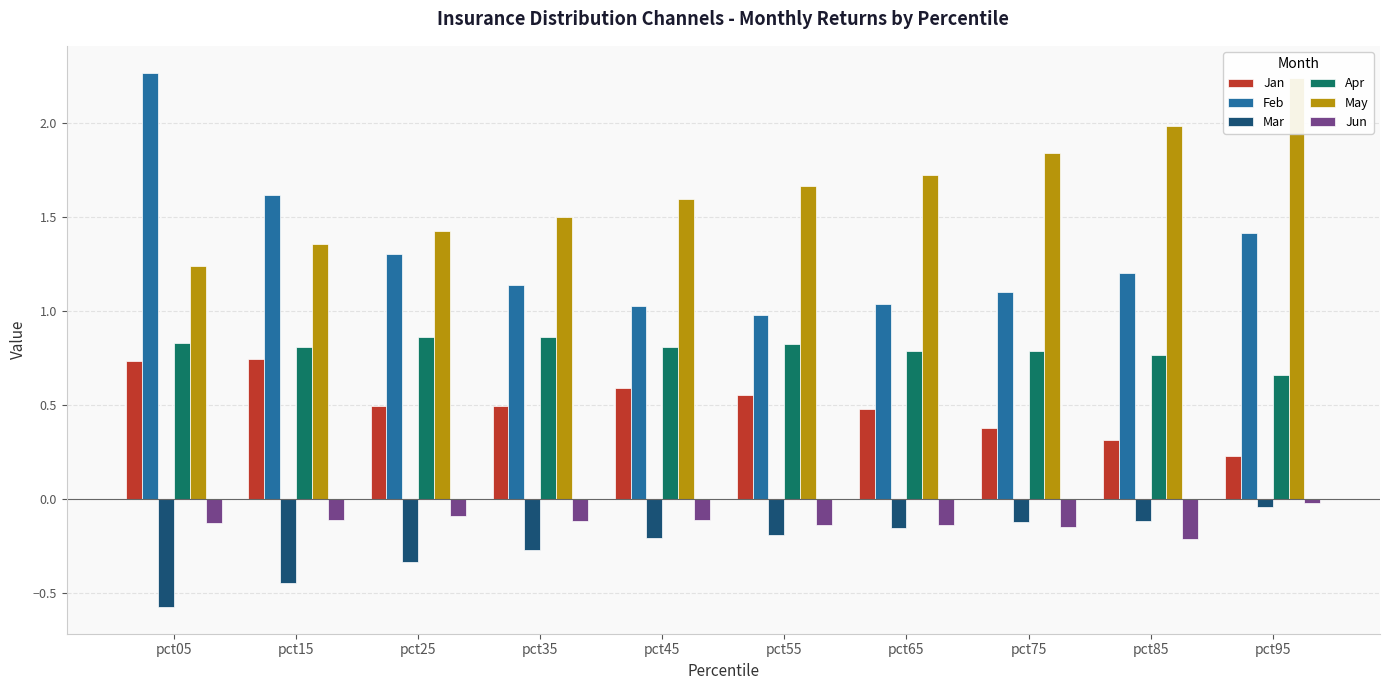

What is the difference between the maximum and minimum values in the Apr series?

0.2